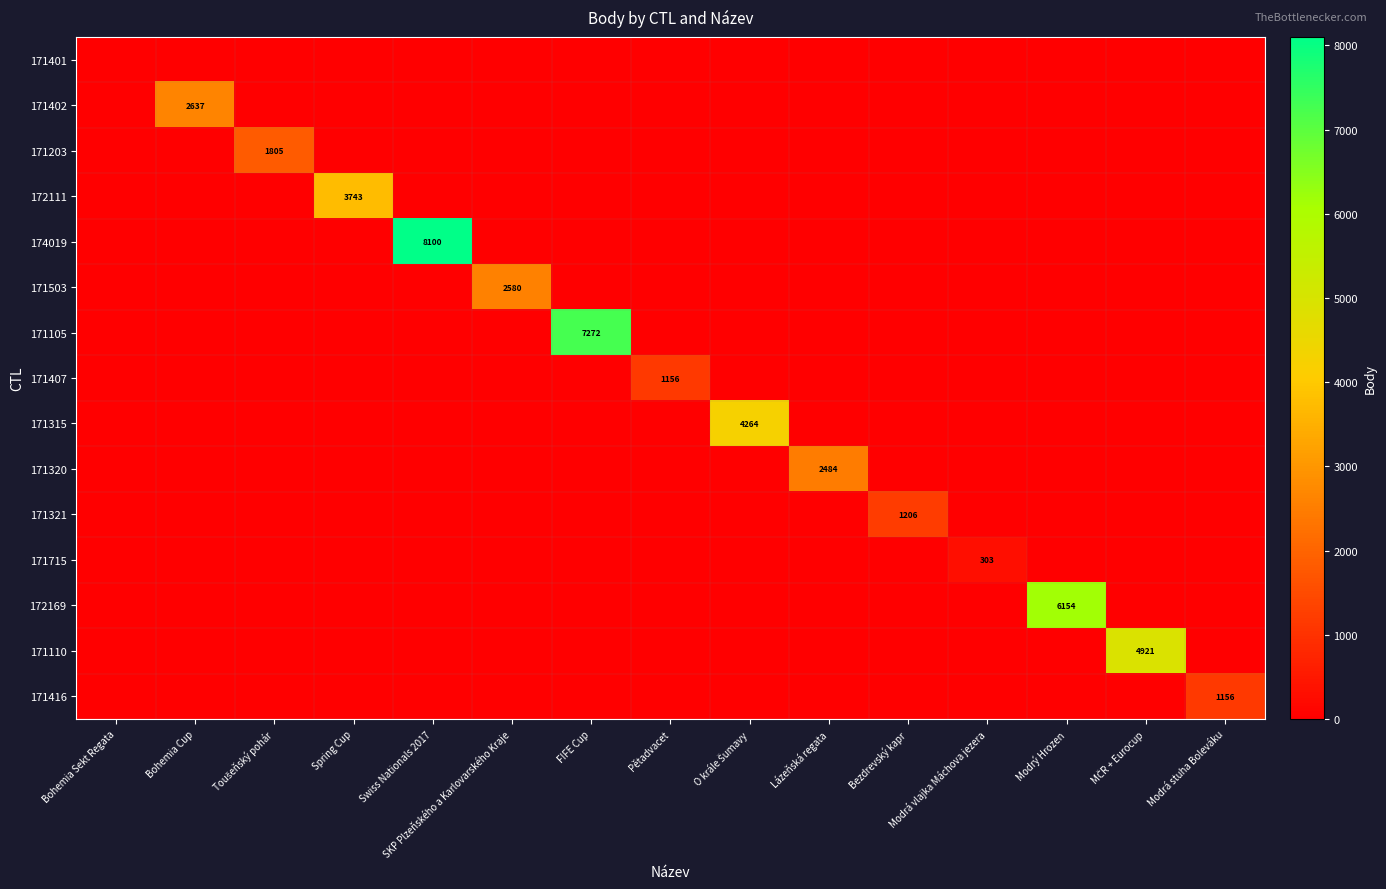

What is the maximum value for 172169?

6154